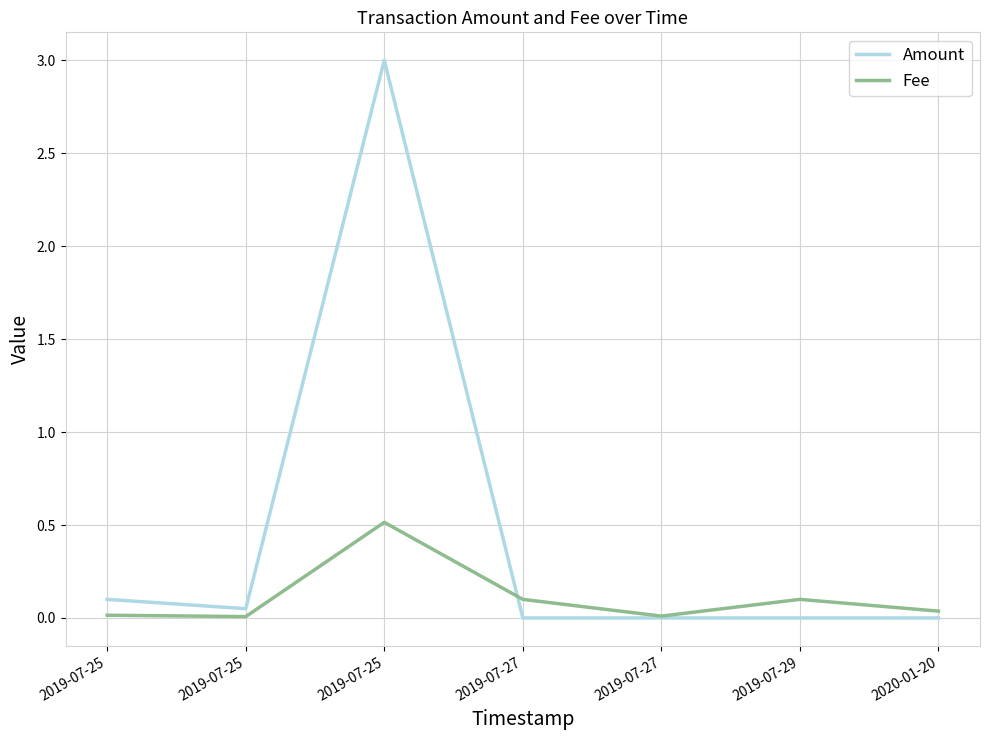

Which label corresponds to the smallest value in the chart?

2019-07-27